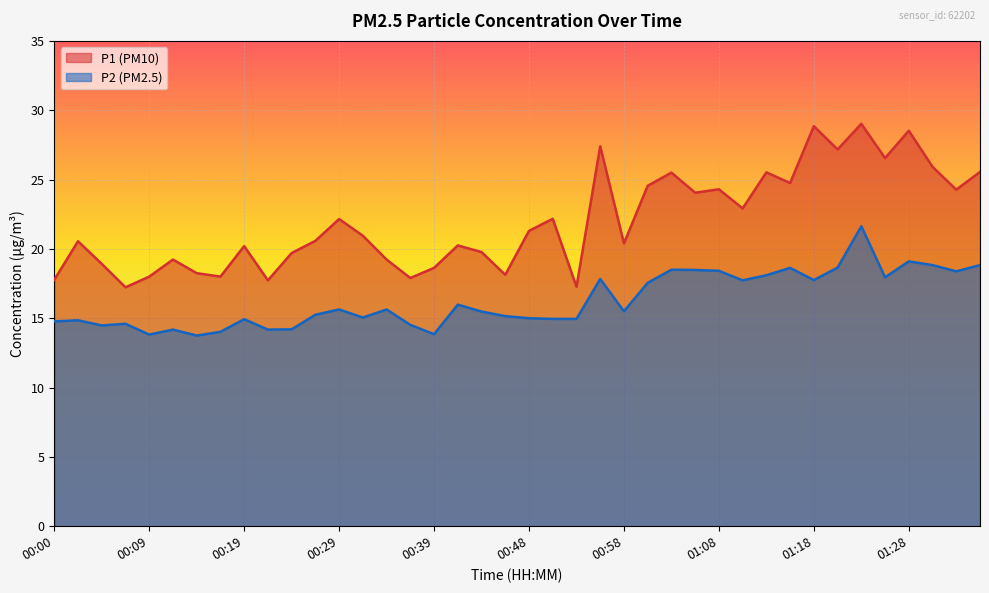

Is it true that P2 equals 33.2 at 01:15?

False